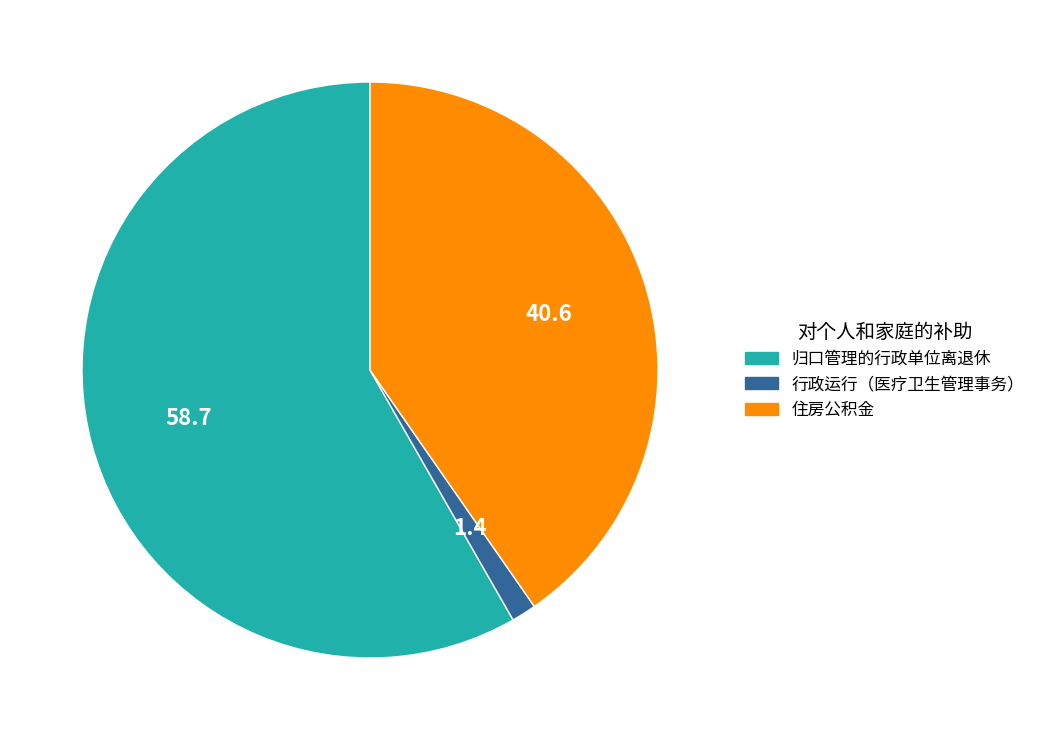

Do 住房公积金 and 归口管理的行政单位离退休 together represent more than half of the pie?

Yes